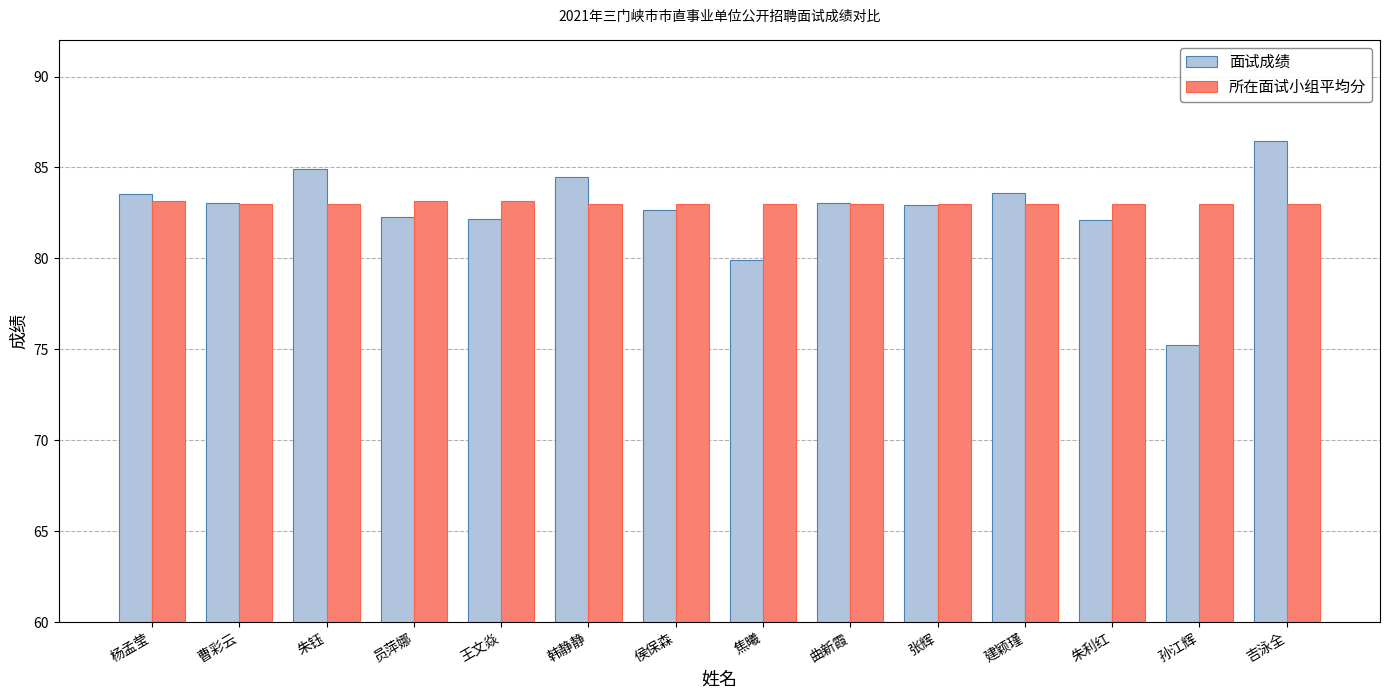

Read the 所在面试小组平均分 value at 杨孟莹.

83.1